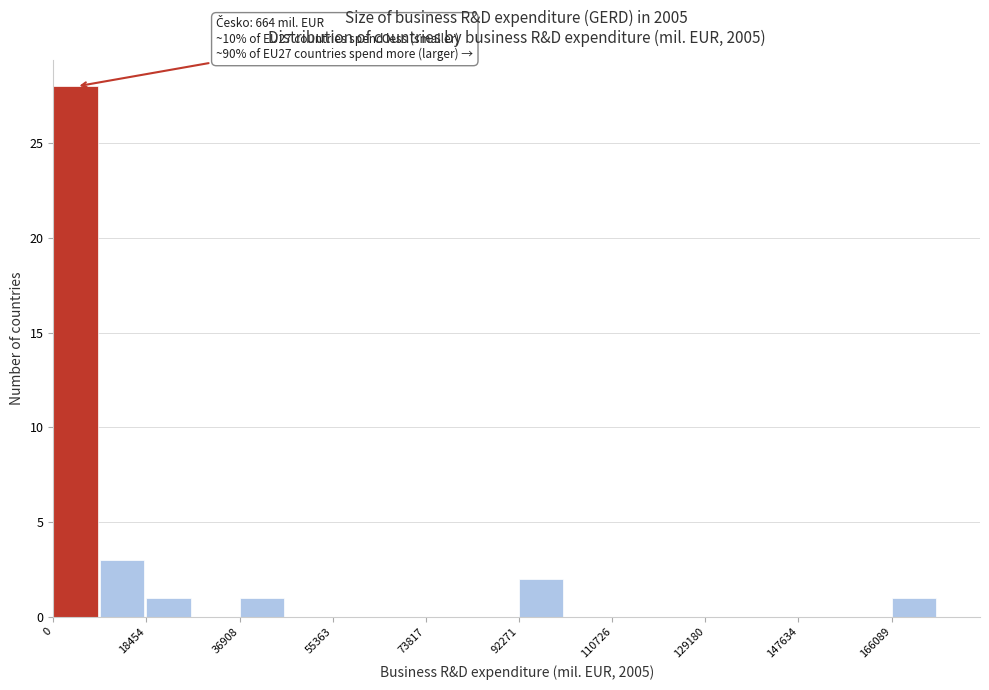

Over which range of the x-axis is the bar tallest?

0 to 10000